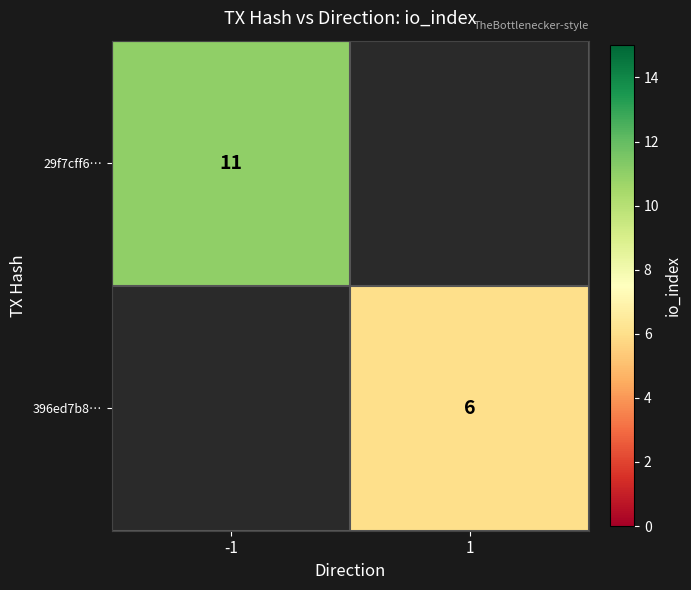

The 396ed7b8… series shows 9 at 1. True or false?

False